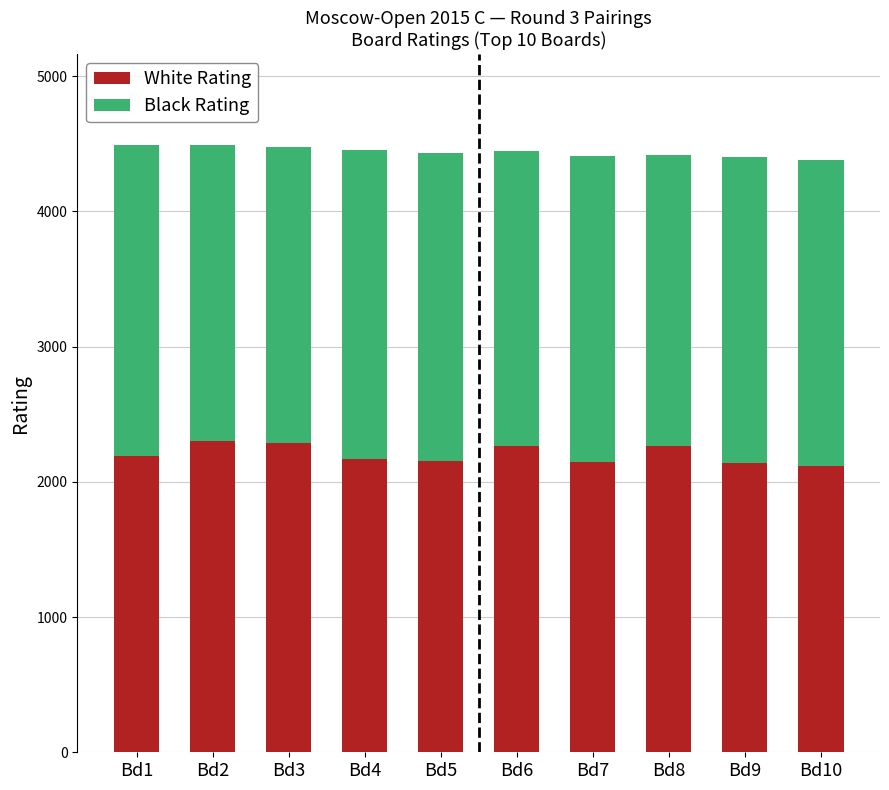

What is the approximate value of White Rating at Bd1?

2189